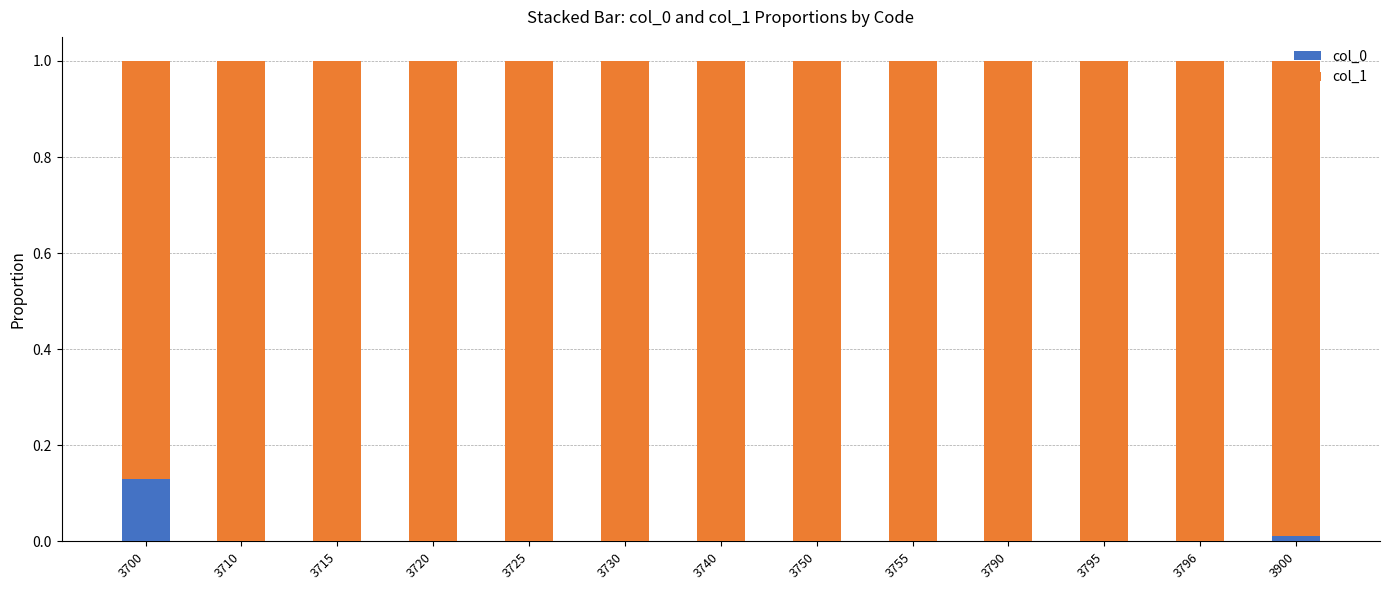

The col_0 series shows 0.0 at 3795. True or false?

True